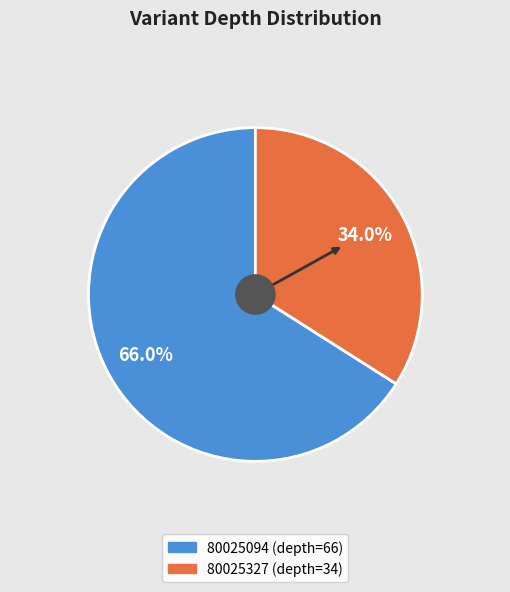

To the nearest percent, what portion does 80025327 (depth=34) represent?

34%